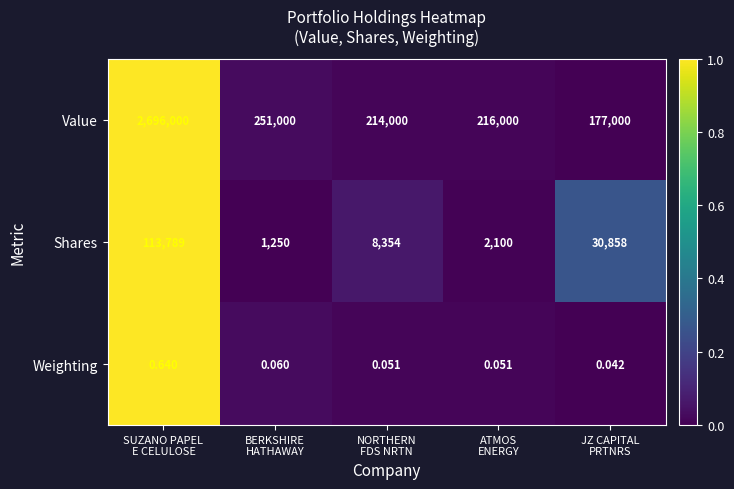

Rank the series by their maximum value, from lowest to highest.

Weighting, Shares, Value